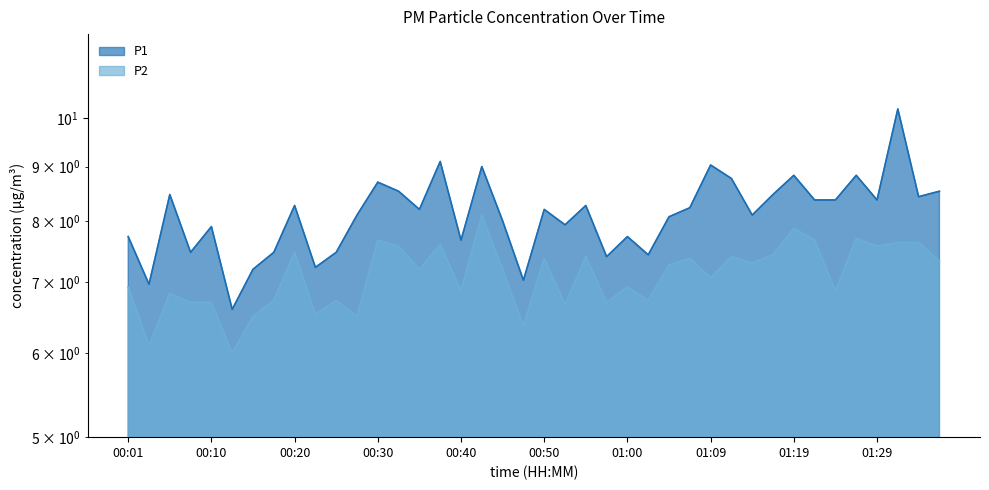

What is the difference between the maximum and minimum values in the P2 series?

2.1